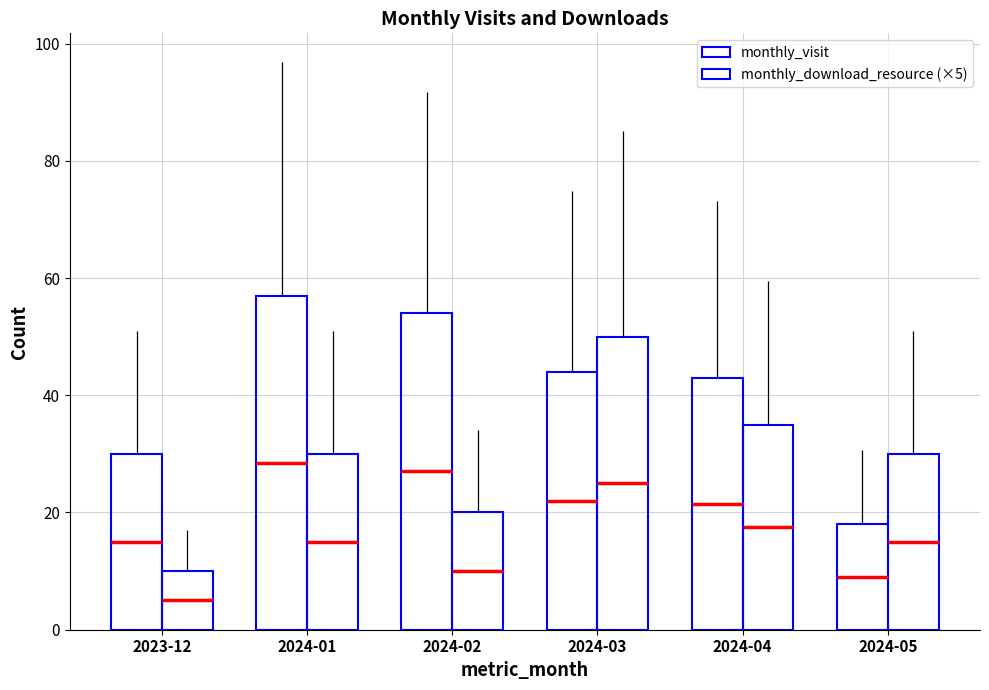

Which series has the largest total across all categories?

monthly_visit